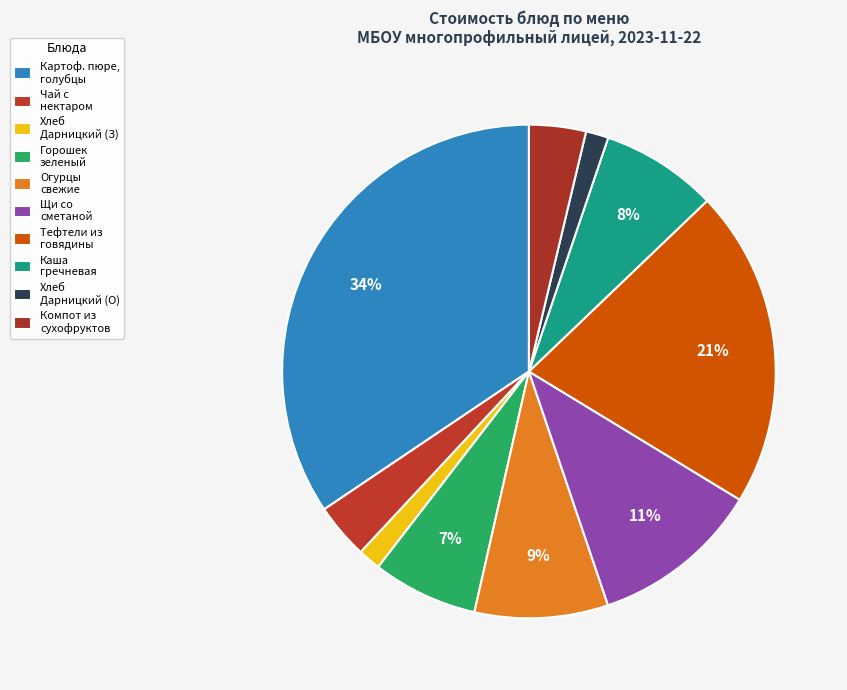

How many segments does this pie chart have?

10